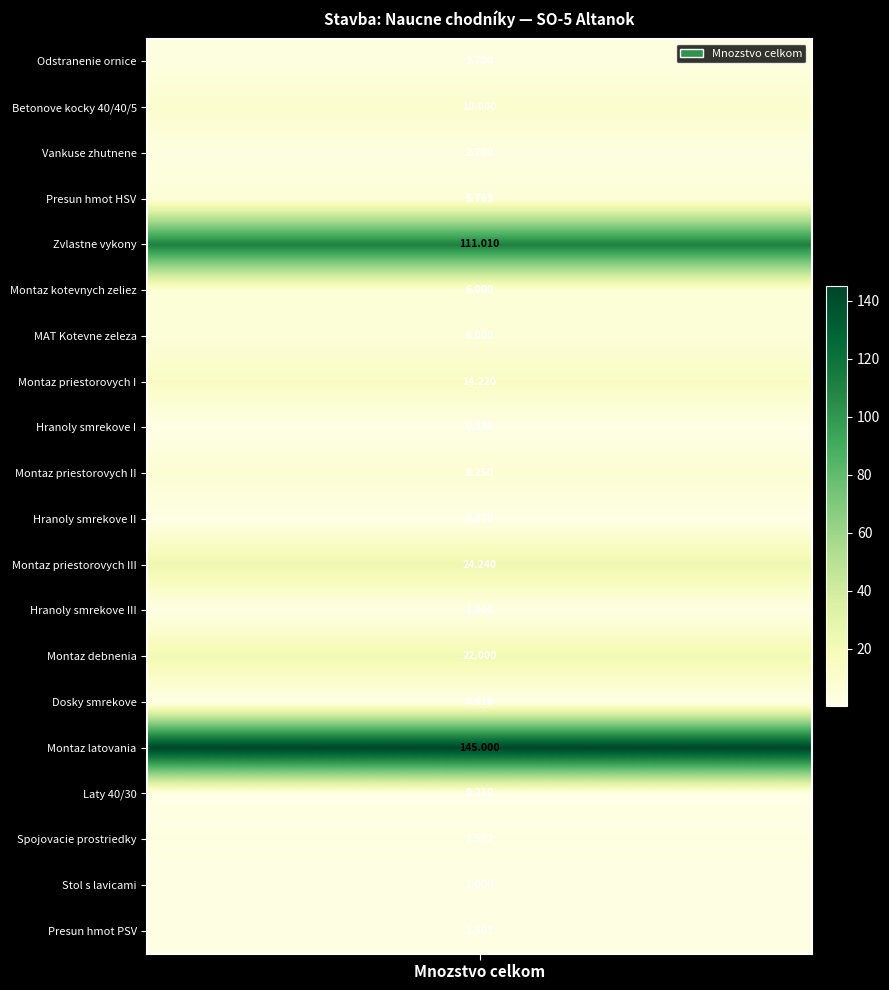

List the labels in order of value, smallest first.

16, 8, 10, 14, 12, 18, 19, 17, 0, 2, 3, 5, 6, 9, 1, 7, 13, 11, 4, 15